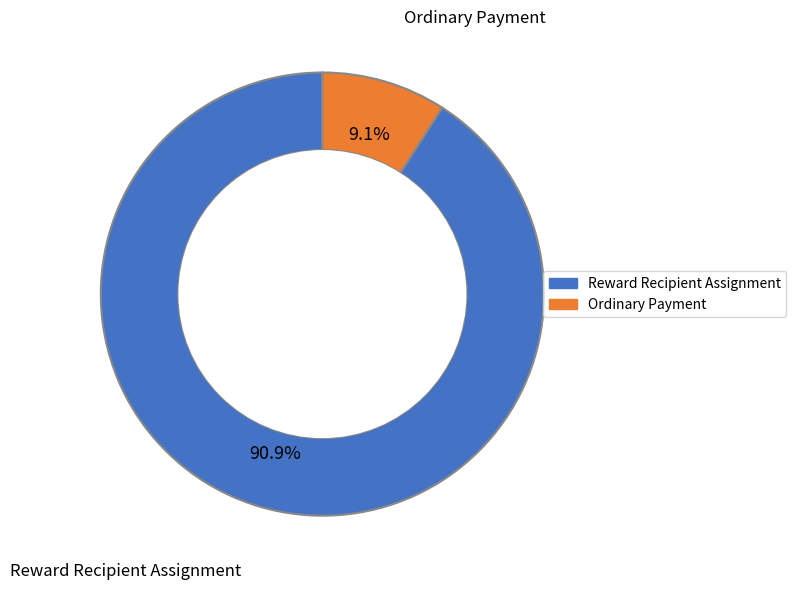

To the nearest percent, what is the difference between the largest and smallest slice percentages?

82%